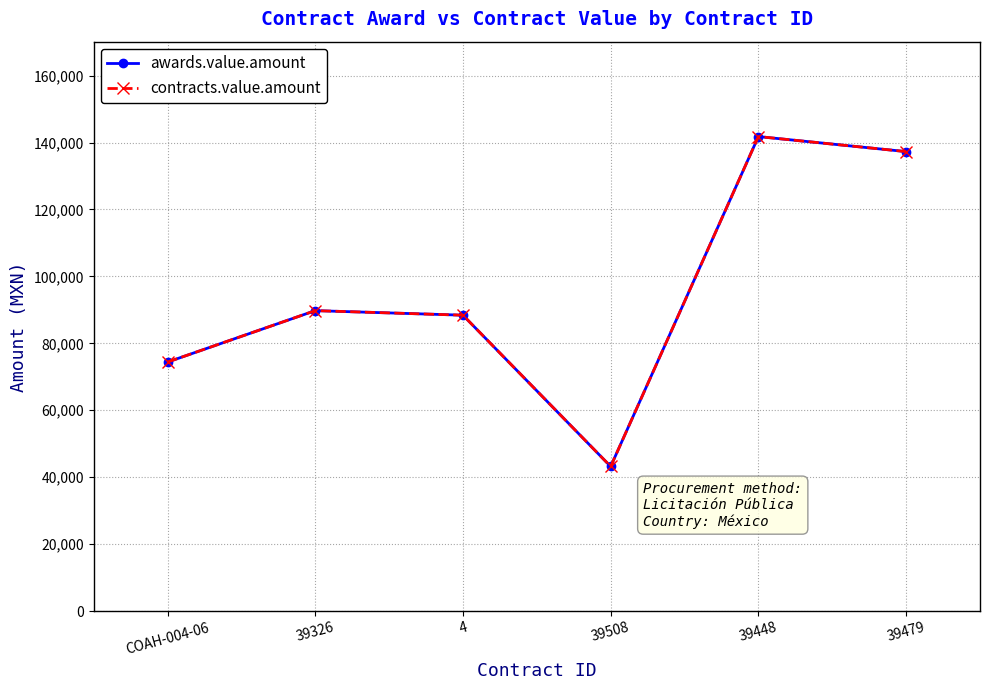

At which label is contracts.value.amount closest to 92497?

39326